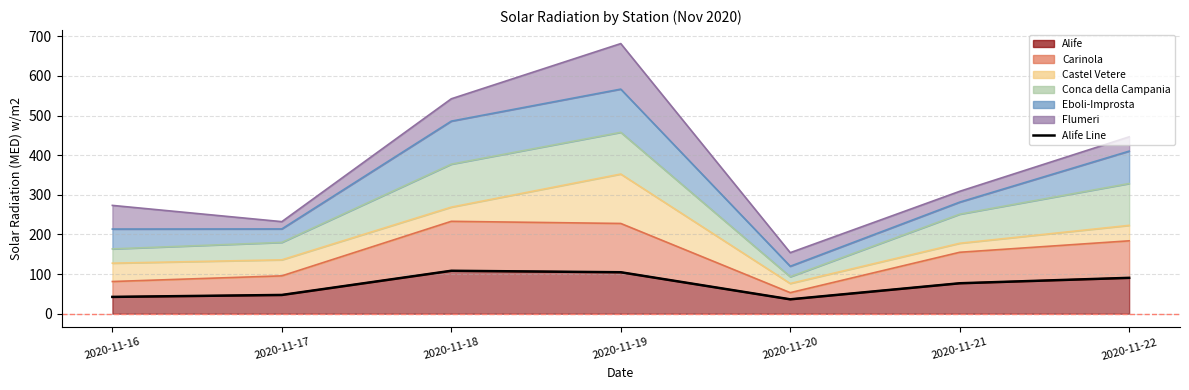

Reading right to left, list all the values displayed in this chart.

2020-11-22=90.6	2020-11-21=76.9	2020-11-20=36.4	2020-11-19=104.7	2020-11-18=108.4	2020-11-17=47.4	2020-11-16=42.5